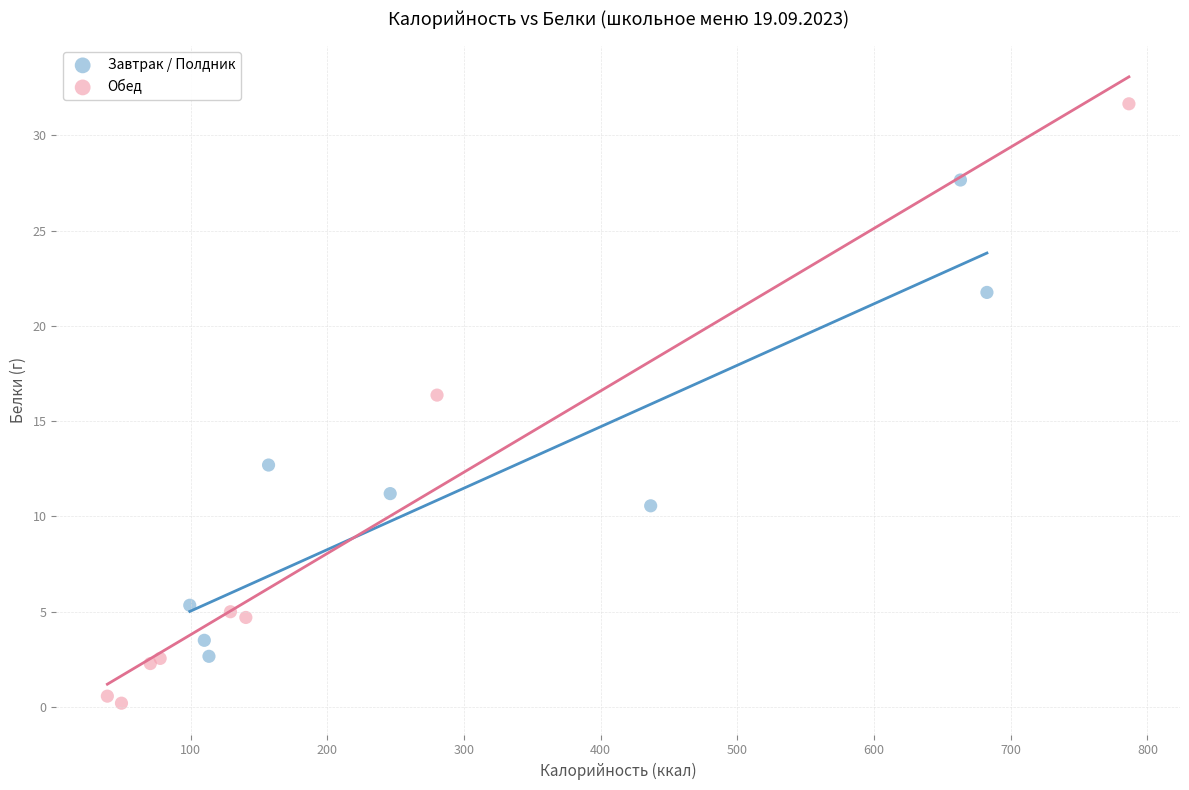

Which series contains the highest Y value?

Обед